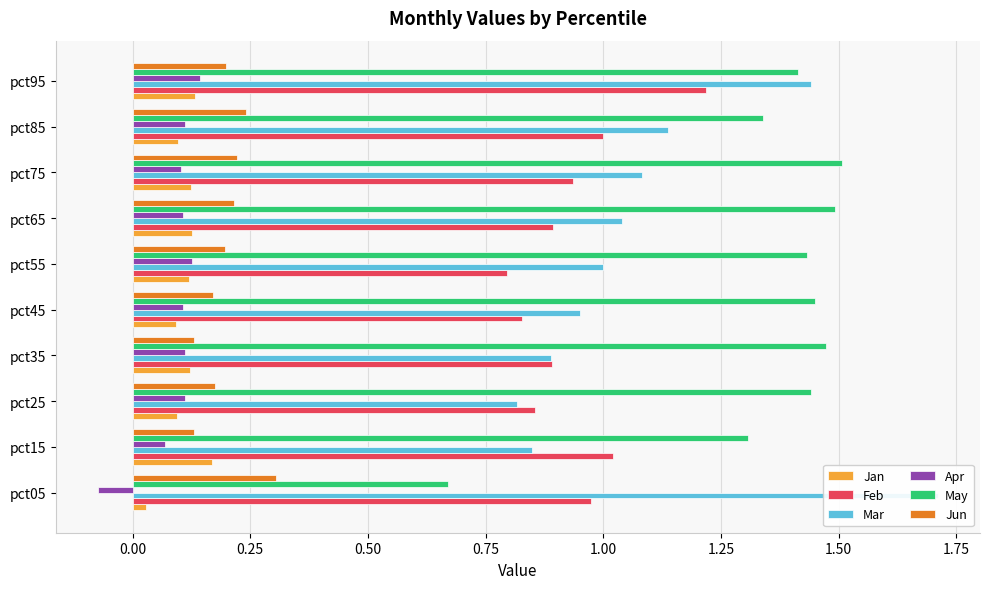

How many bars are there in each group?

6